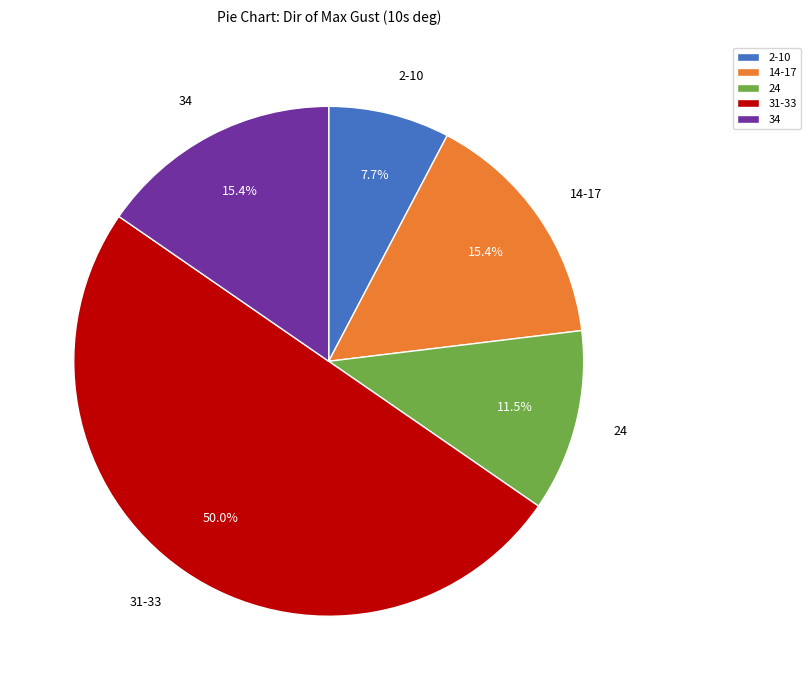

What is the smallest slice in the pie chart?

2-10